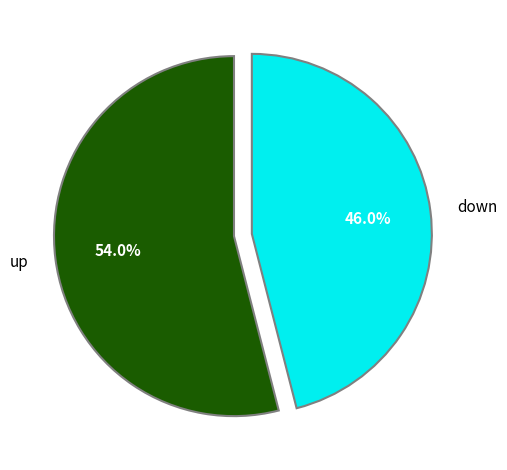

Between up and down, which is larger?

up